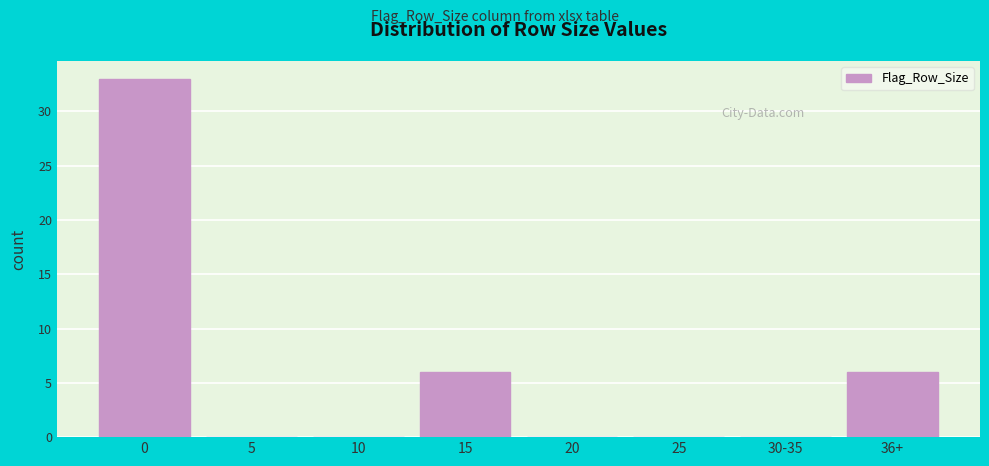

Reading left to right, extract all data points from this chart.

0=33	5=0	10=0	15=6	20=0	25=0	30-35=0	36+=6